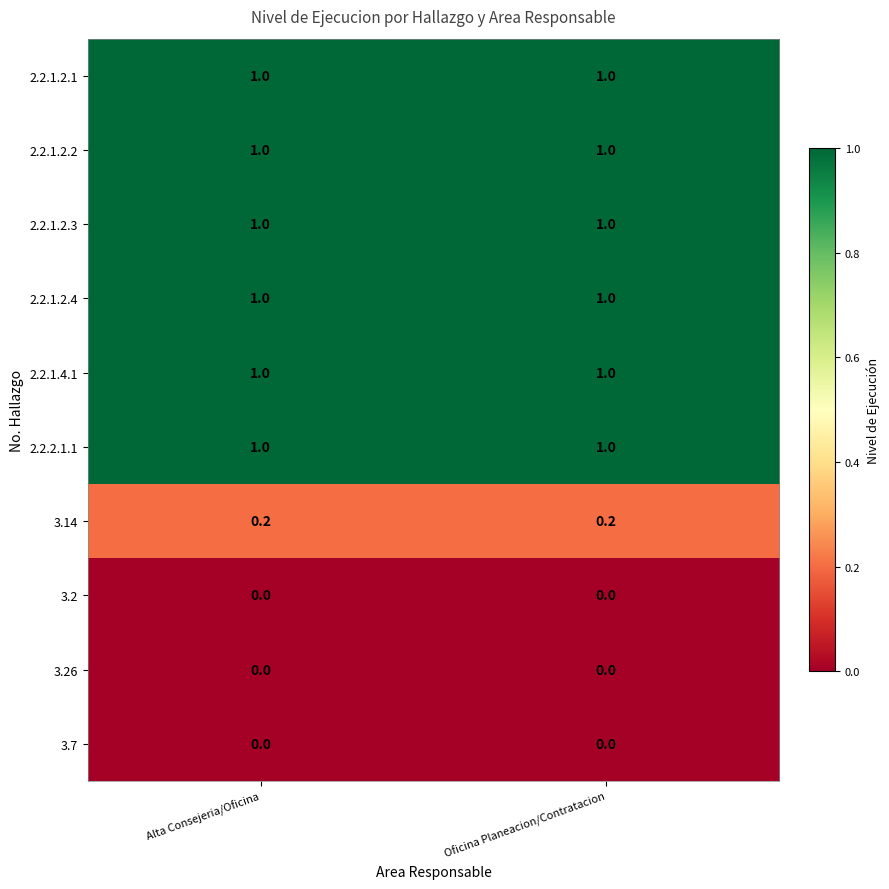

What is the total value across all series at Oficina Planeacion/Contratacion?

6.2